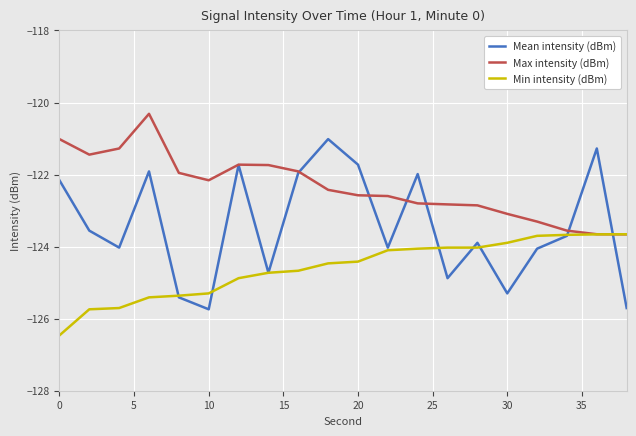

What is the lowest value of the Min intensity (dBm) series?

-126.5